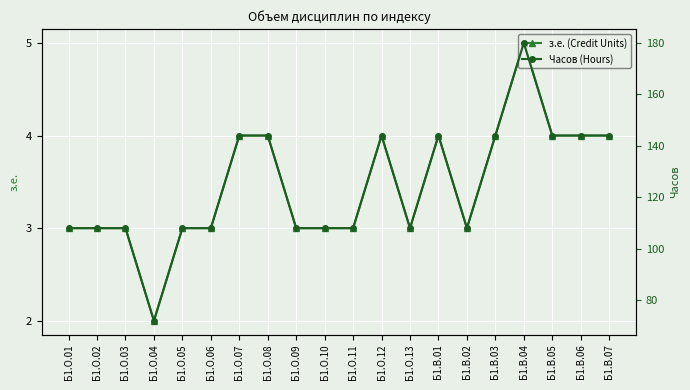

What is the spread (max minus min) of values at Б1.В.01?

140